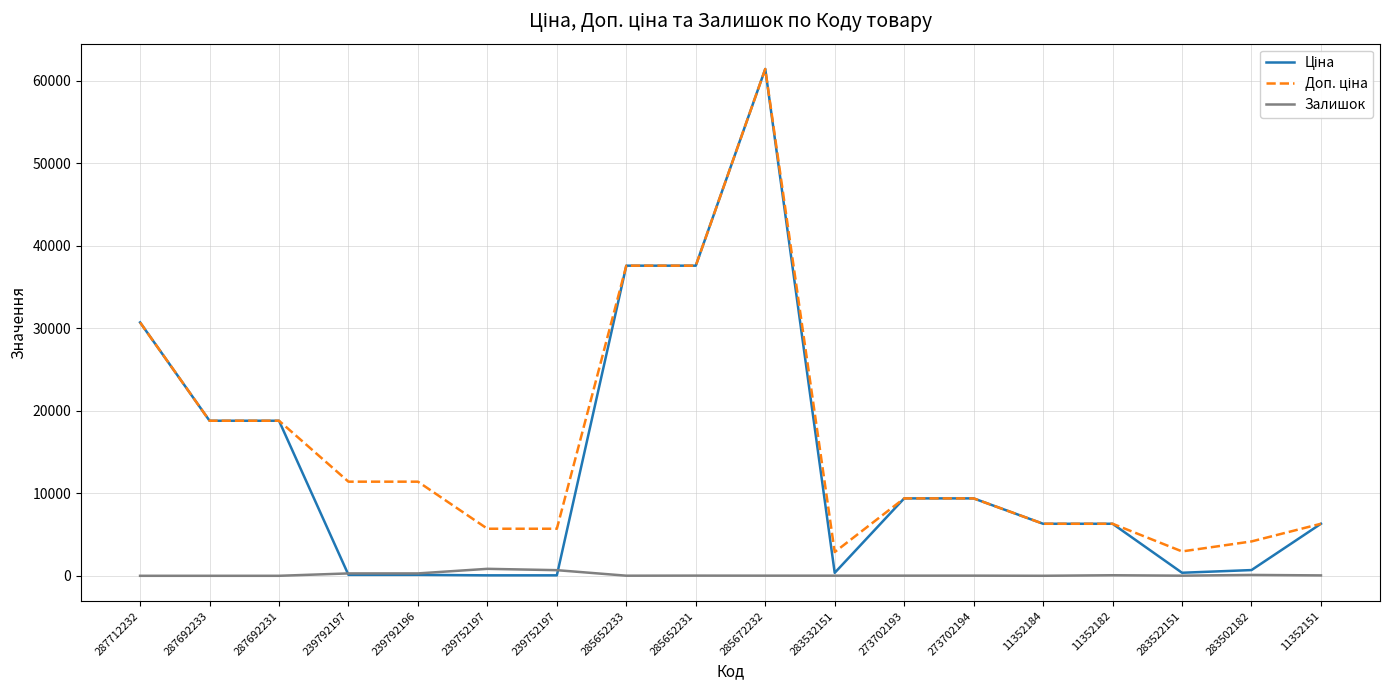

Reading left to right, extract all data points from this chart.

Ціна: 287712232=30717.1	287692233=18796.8	287692231=18796.8	239792197=114.1	239792196=114.1	239752197=57.0	239752197=57.0	285652233=37593.6	285652231=37593.6	285672232=61434.3	283532151=359.9	273702193=9384.0	273702194=9384.0	11352184=6308.8	11352182=6308.8	283522151=369.5	283502182=694.3	11352151=6308.8
Доп. ціна: 287712232=30717.1	287692233=18796.8	287692231=18796.8	239792197=11410.0	239792196=11410.0	239752197=5705.0	239752197=5705.0	285652233=37593.6	285652231=37593.6	285672232=61434.3	283532151=2878.8	273702193=9384.0	273702194=9384.0	11352184=6308.8	11352182=6308.8	283522151=2955.8	283502182=4165.6	11352151=6308.8
Залишок: 287712232=0.0	287692233=0.0	287692231=0.0	239792197=289.0	239792196=290.0	239752197=845.0	239752197=683.0	285652233=13.0	285652231=23.0	285672232=16.0	283532151=15.0	273702193=17.0	273702194=18.0	11352184=3.0	11352182=67.0	283522151=15.0	283502182=106.0	11352151=49.0